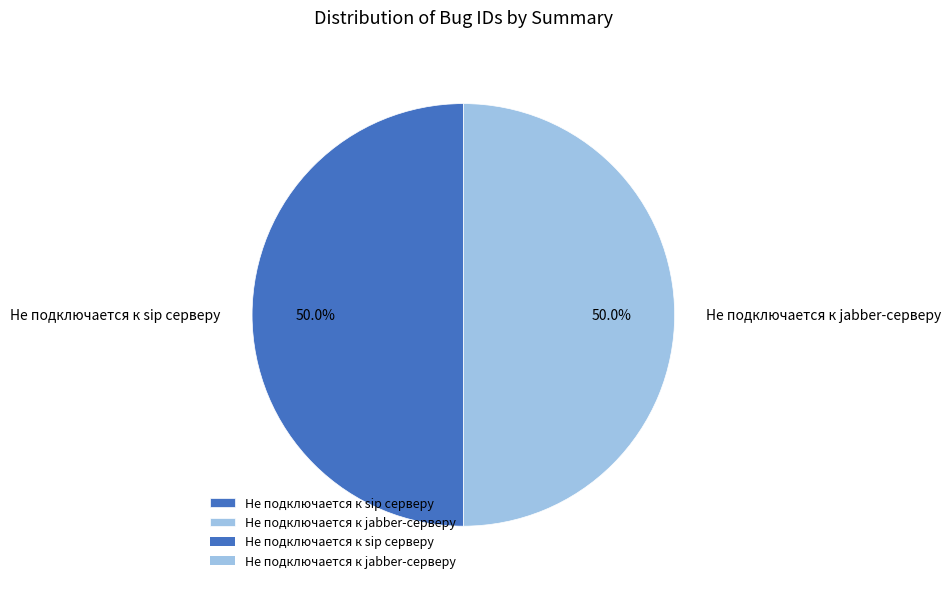

To the nearest percent, what percentage of the pie is Не подключается к jabber-серверу?

50%